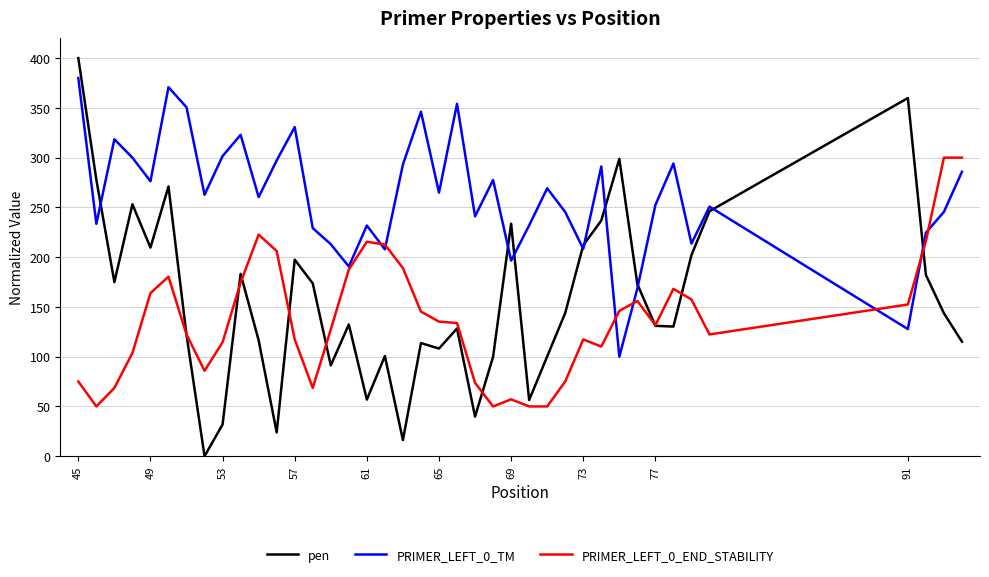

Rank the series by their average value, from highest to lowest.

PRIMER_LEFT_0_TM, pen, PRIMER_LEFT_0_END_STABILITY